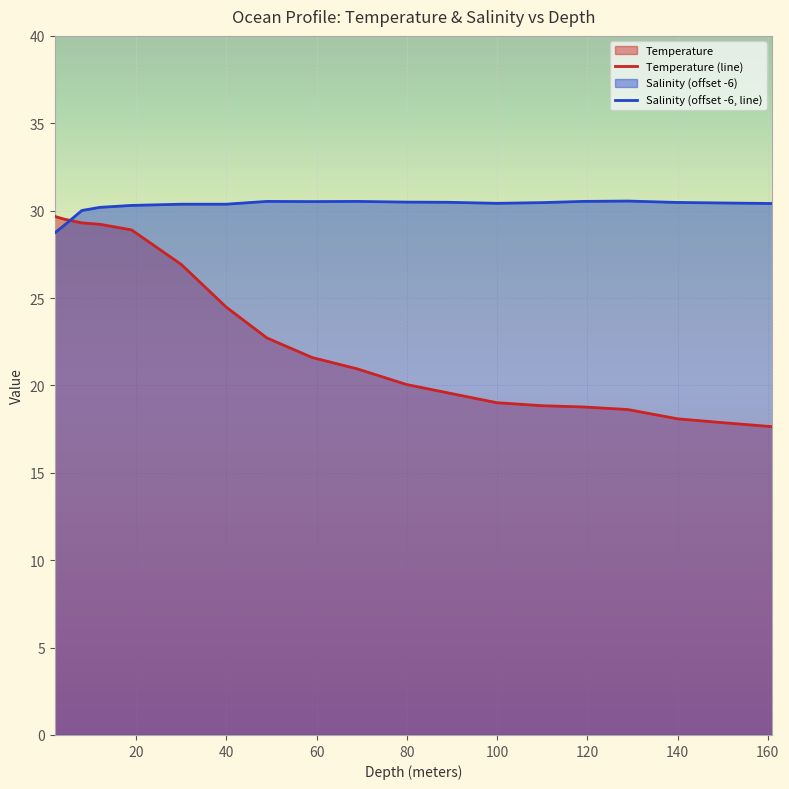

How many values in the Salinity (offset -6, line) series exceed 30?

17